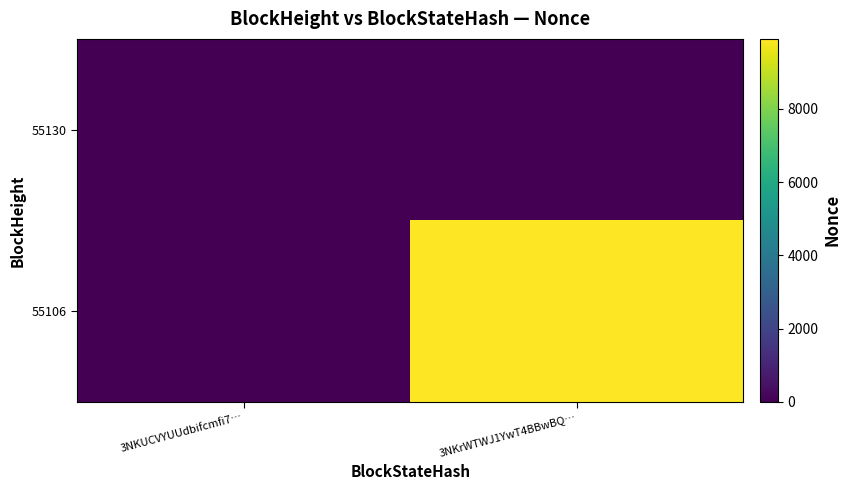

Rank the series at 3NKUCVYUUdbifcmfi7… from lowest to highest value.

55130, 55106